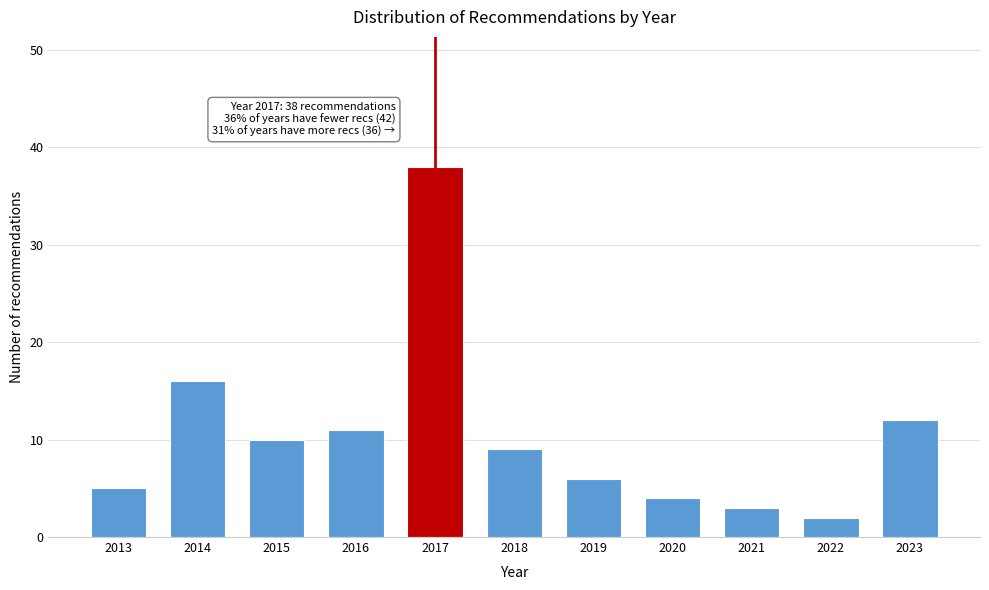

Reading right to left, extract all data points from this chart.

2023=12	2022=2	2021=3	2020=4	2019=6	2018=9	2017=38	2016=11	2015=10	2014=16	2013=5